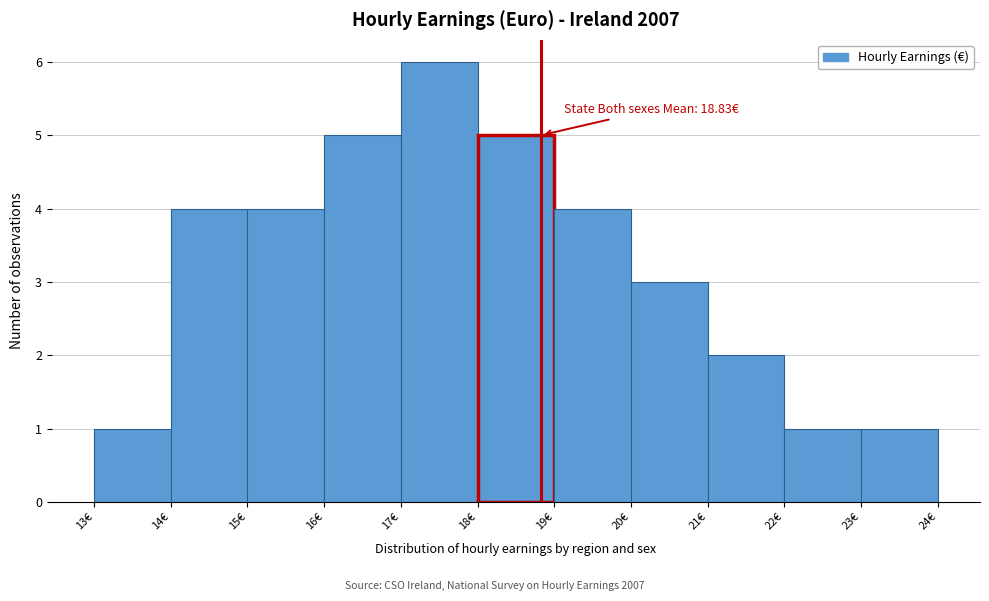

Over which range of the x-axis is the bar tallest?

17 to 18